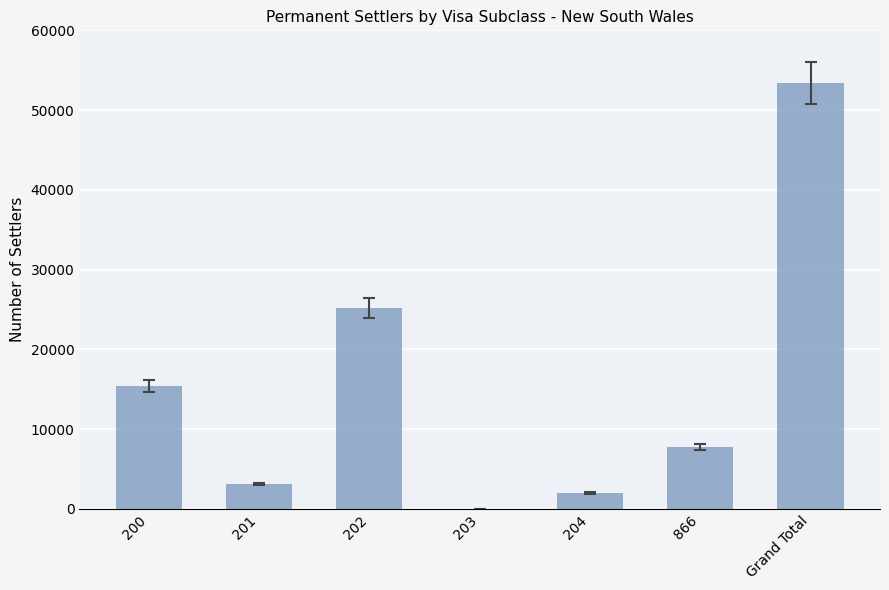

What is the change in value from 200 to 202?

+9722